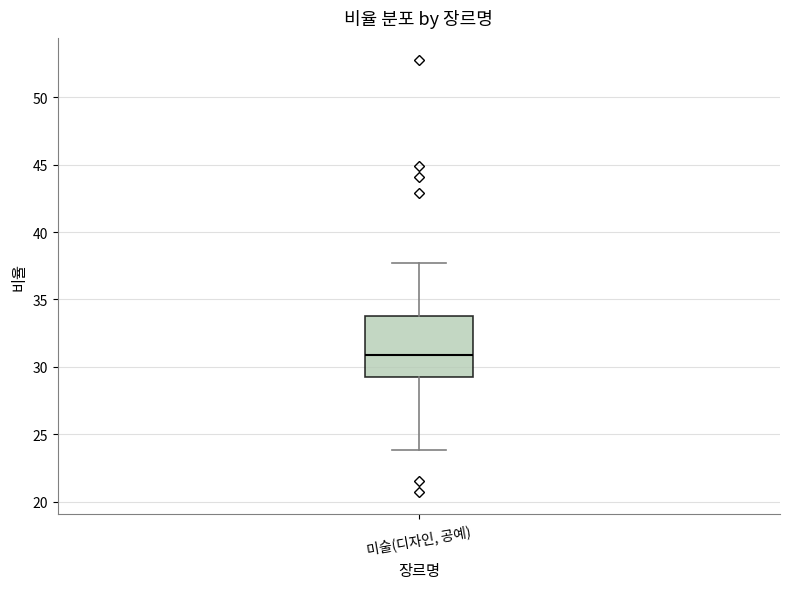

Read this box plot against the y-axis: the position of the median line, the range covered by the box, and the ends of both whiskers. The values are not printed on the chart, so give them approximately, as read against the axis.

median 31.0, box 29.5 to 34.0, whiskers 24.0 to 37.5